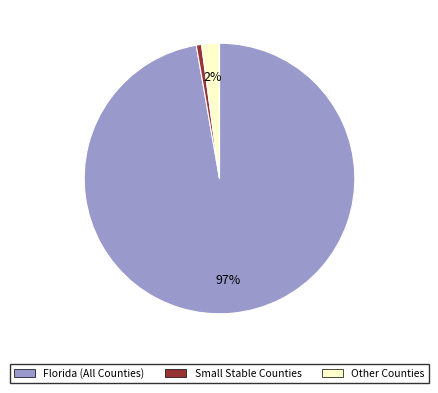

Count the number of slices in the pie.

3